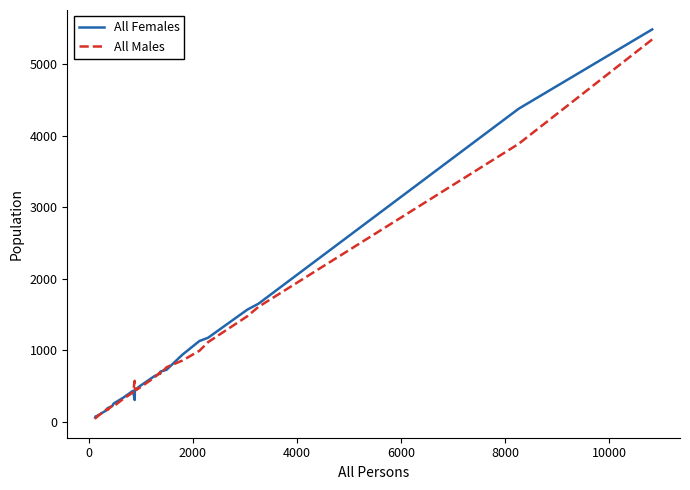

What is the maximum value shown in the chart?

5482